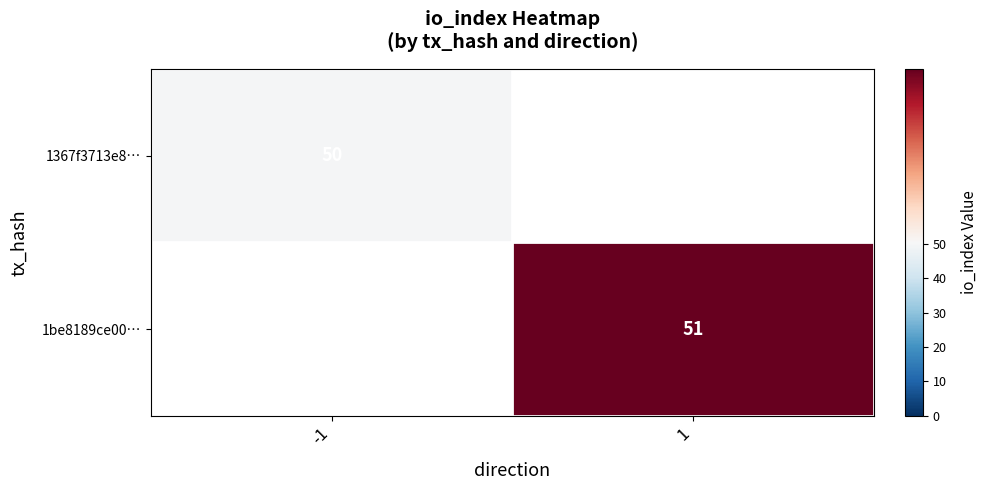

At how many categories does at least one series exceed 50?

1